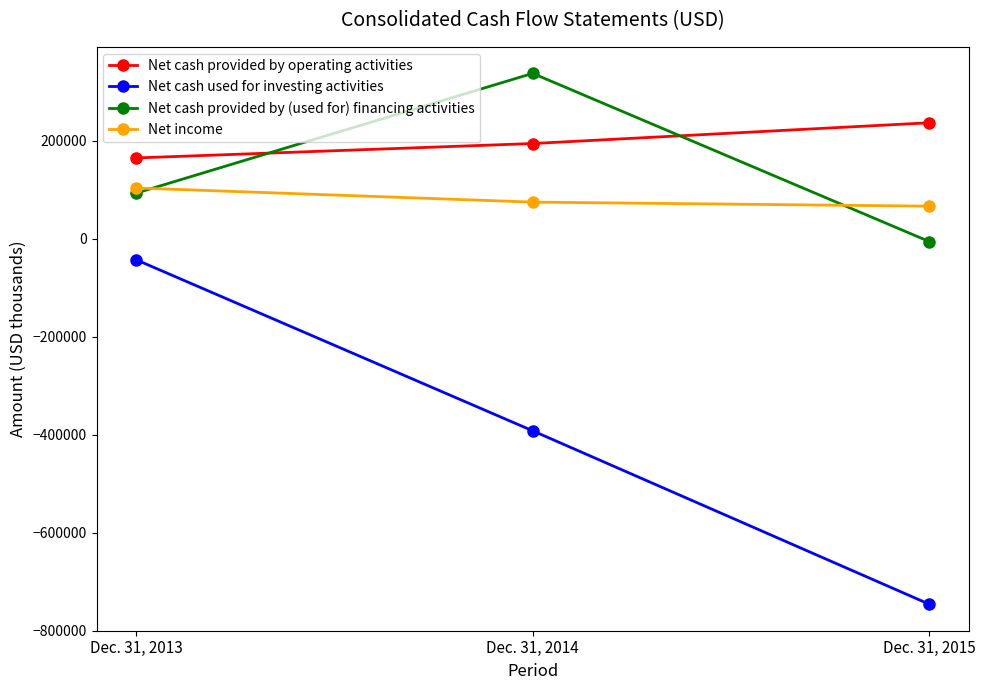

What is the difference between the maximum and minimum values in the Net cash used for investing activities series?

702970